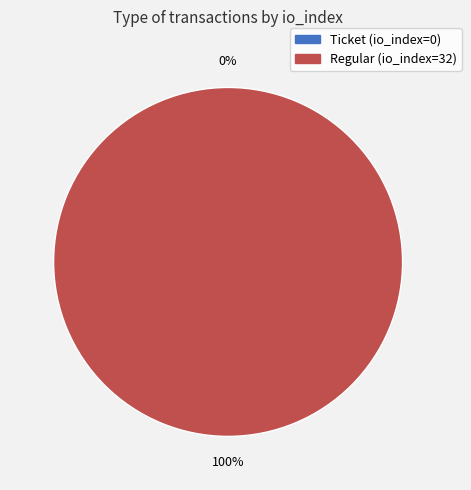

Combined, what portion of the pie is Ticket (io_index=0) and Regular (io_index=32)?

100.0%